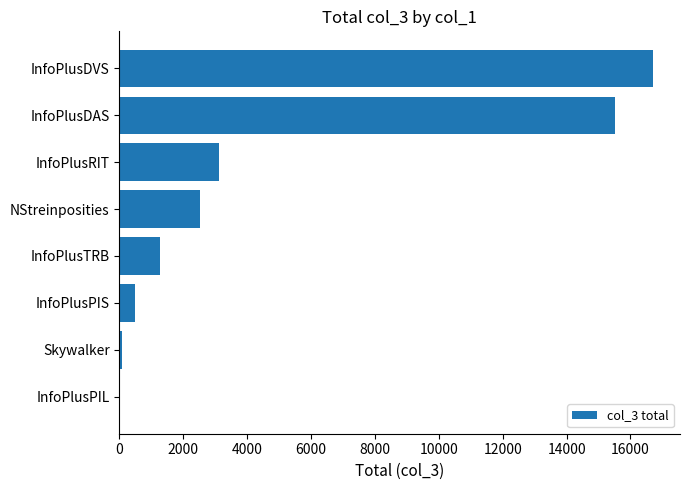

Approximately how many times larger is the value at InfoPlusPIS compared to InfoPlusTRB?

0.4